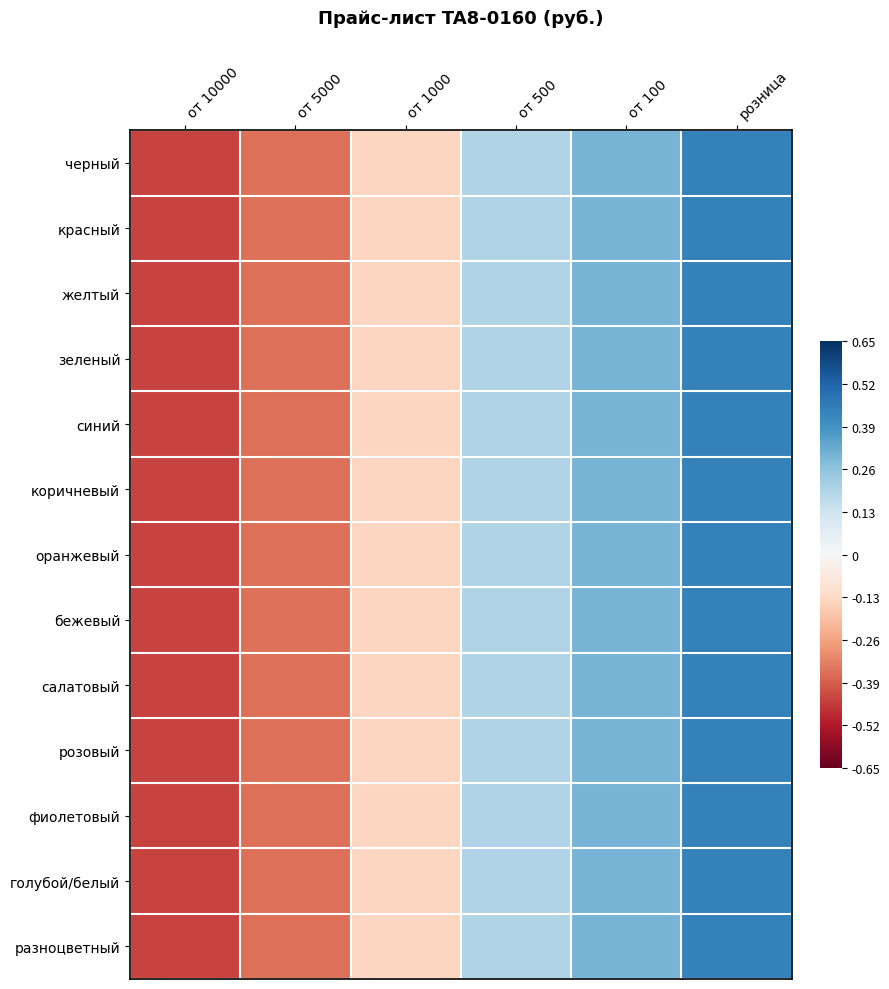

Which label corresponds to the largest value in the chart?

розница